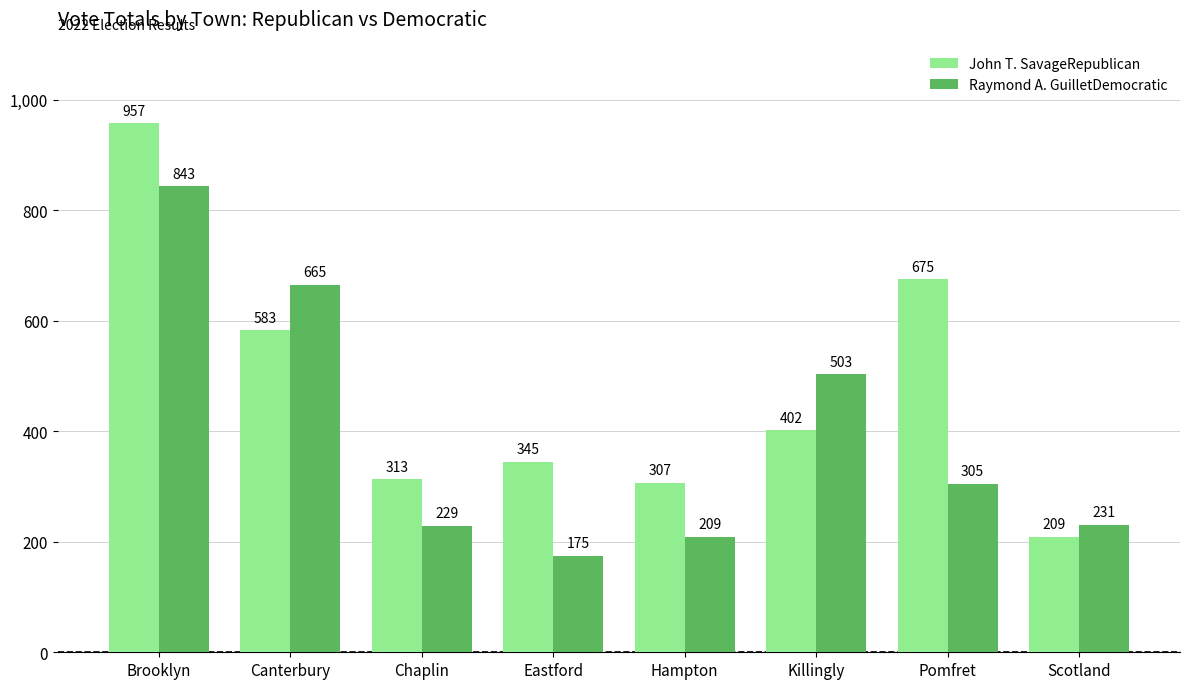

List the series in order of their peak value, highest first.

John T. SavageRepublican, Raymond A. GuilletDemocratic